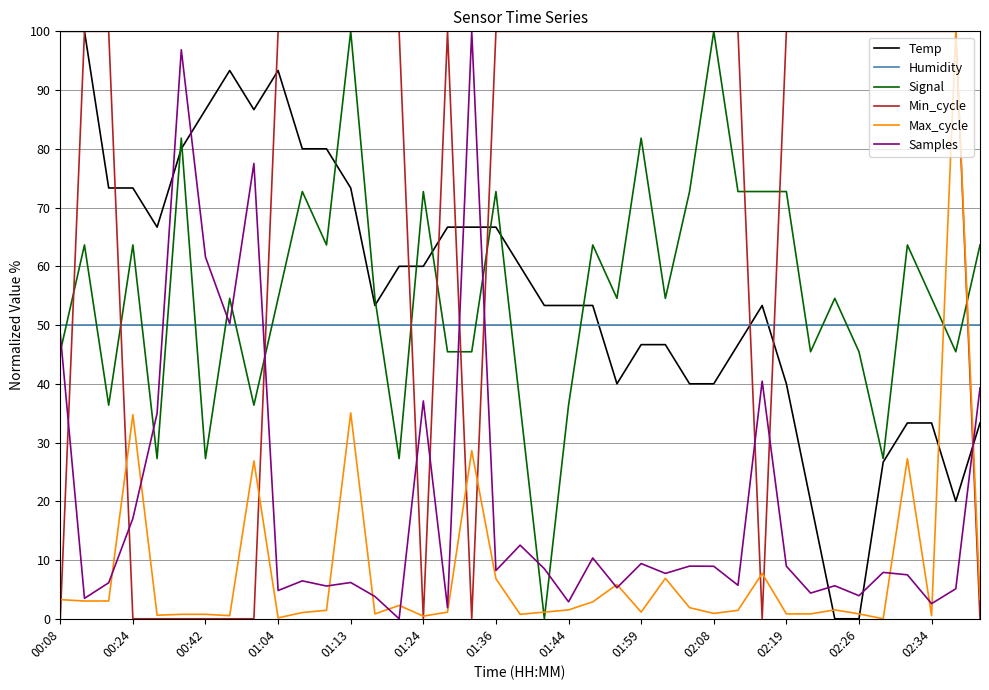

Which series ends up on top after the final intersection of Signal and Max_cycle?

Signal